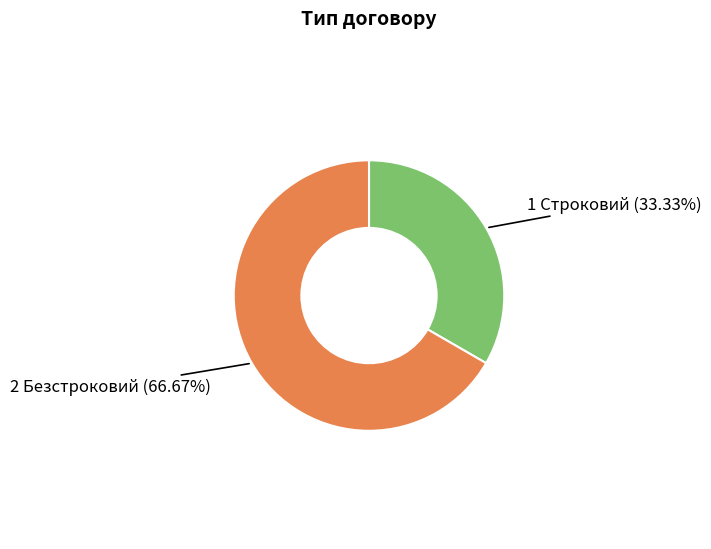

Is there any slice that represents more than half of the pie?

Yes